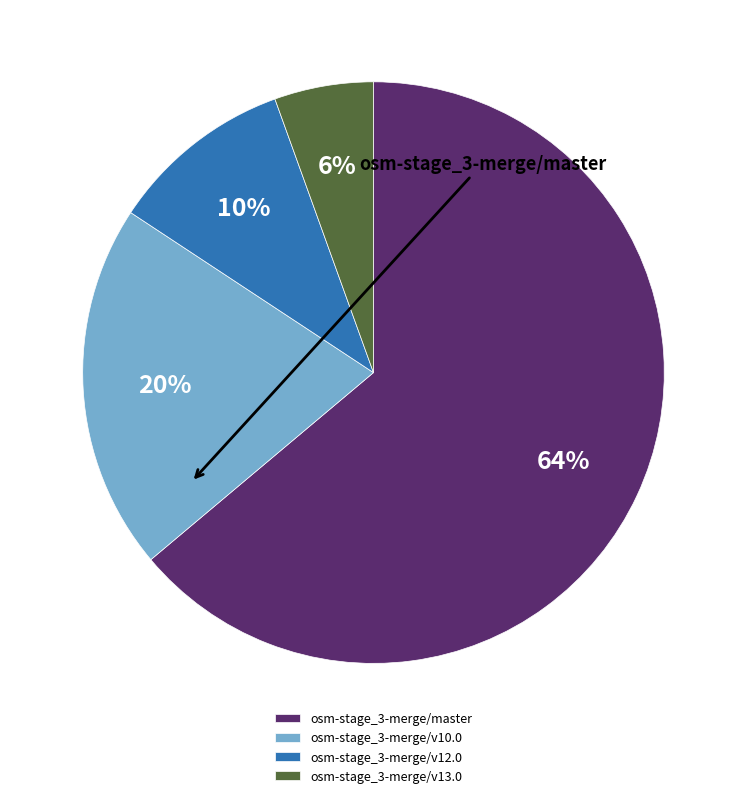

True or false: osm-stage_3-merge/v13.0 accounts for 1% of the total.

False